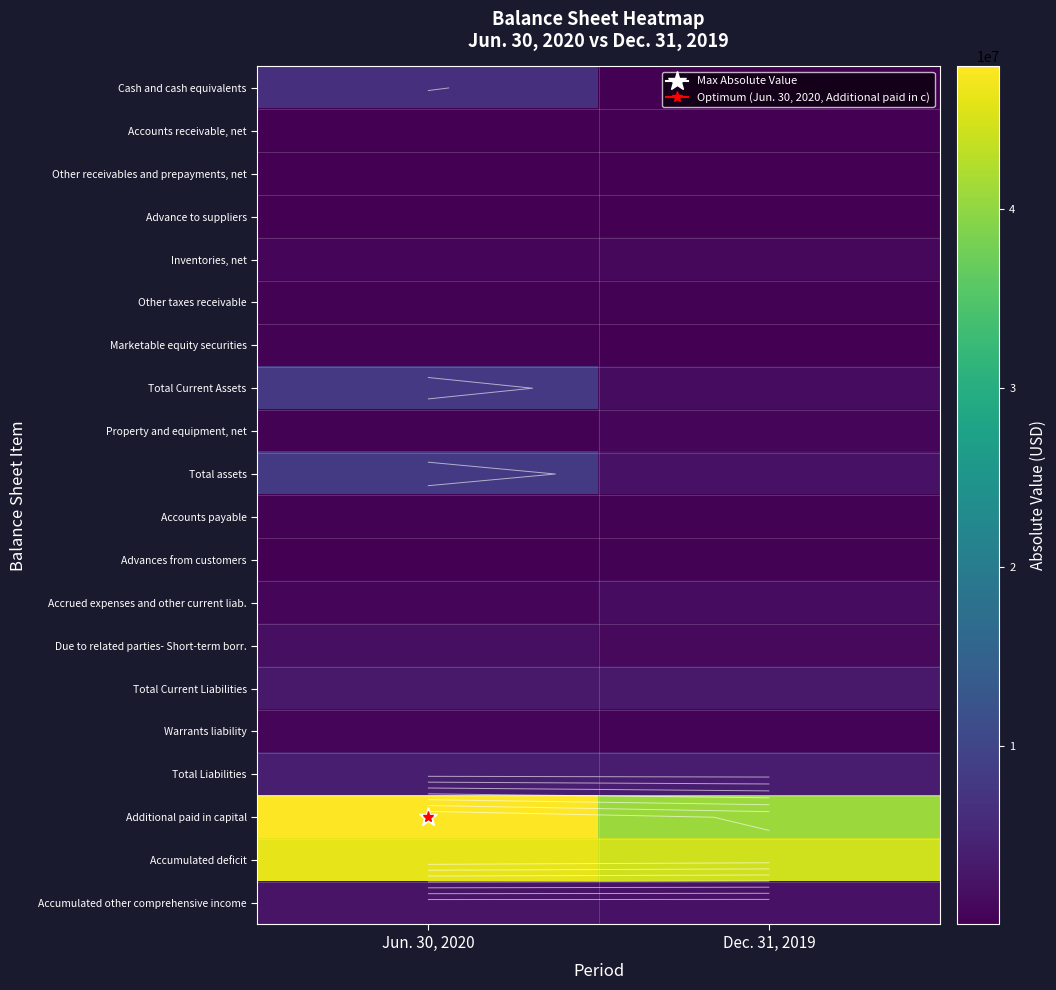

Which has a higher value, Jun. 30, 2020 or Dec. 31, 2019?

Jun. 30, 2020